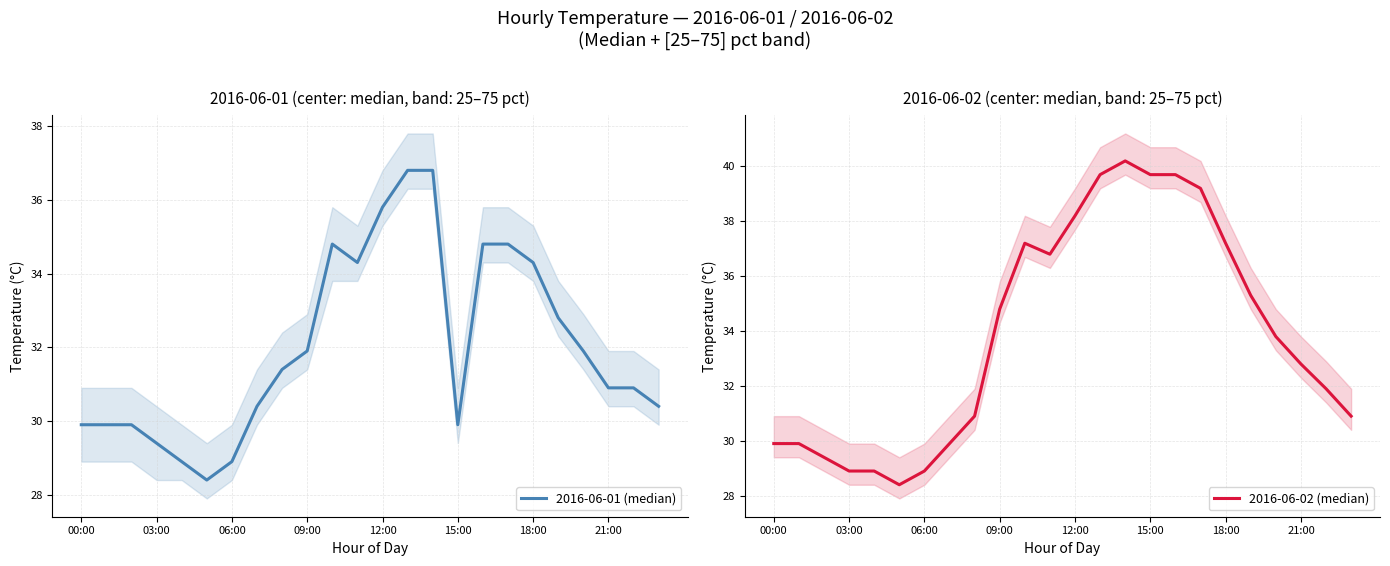

At which label does 2016-06-01 (median) first exceed 31?

8